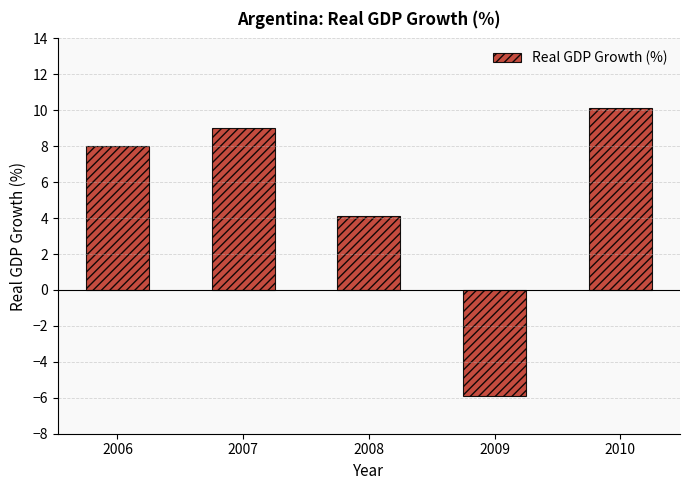

How many negative values are there?

1